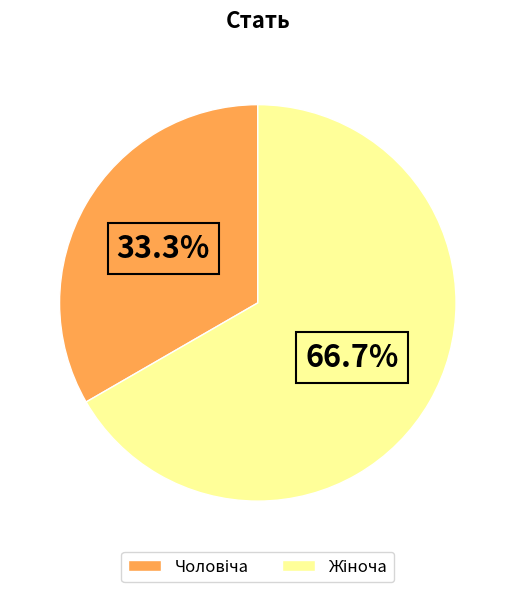

Does any single category account for the majority?

Yes